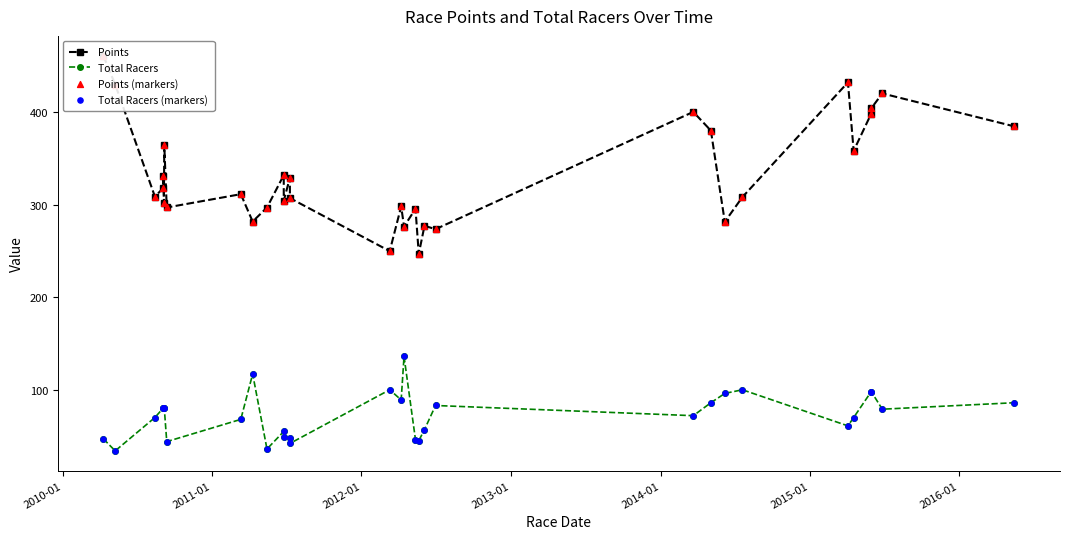

Which series has the largest total across all categories?

Points